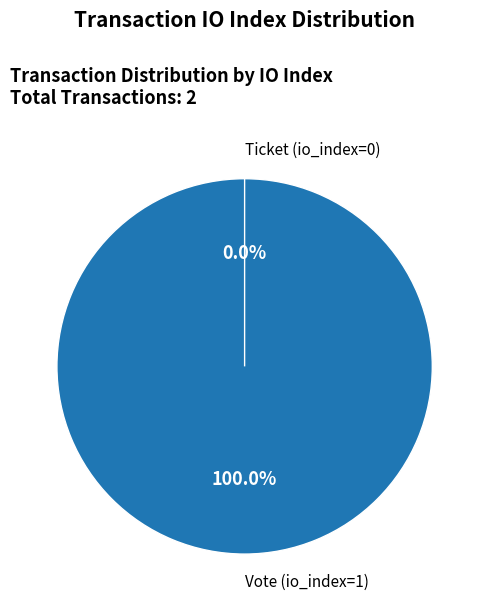

To the nearest percent, what is the difference between the Vote (io_index=1) and Ticket (io_index=0) slice percentages?

100%